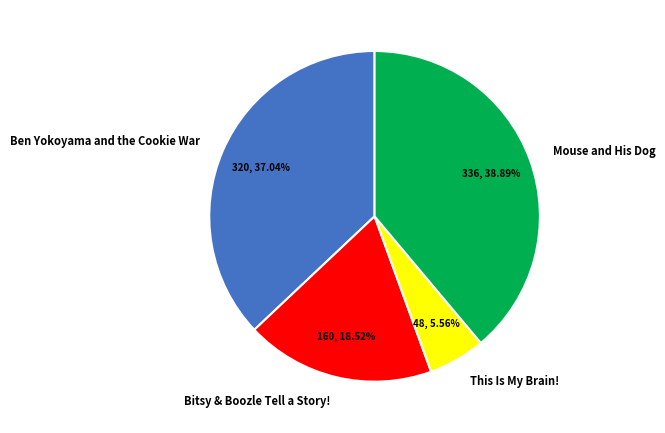

To the nearest percent, what is the difference between the largest and smallest slice percentages?

33%